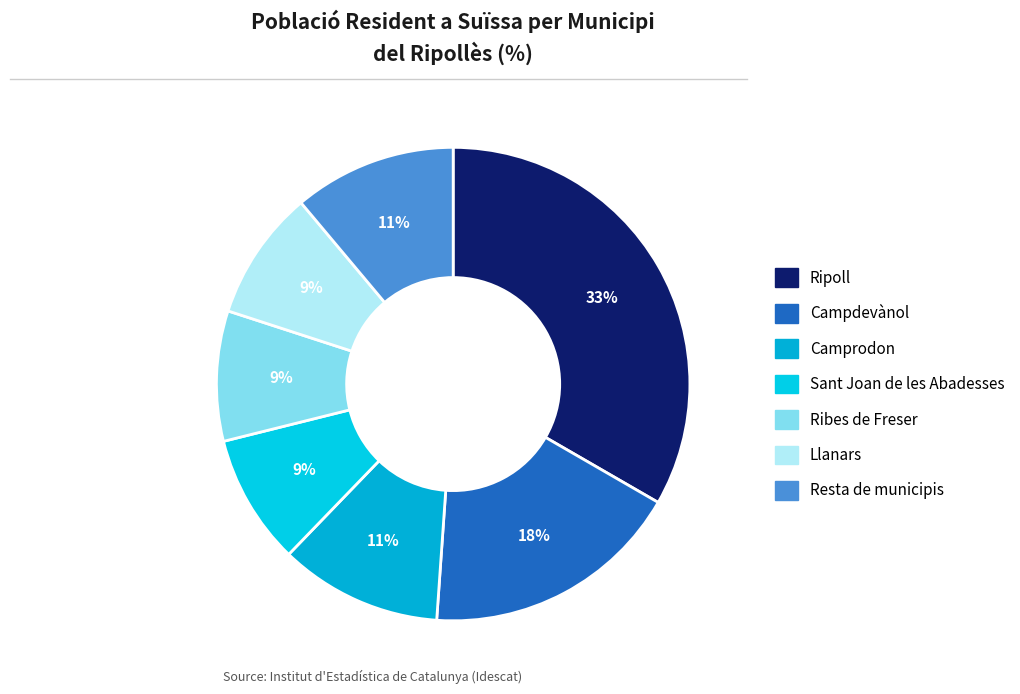

How many slices are in this pie chart?

7